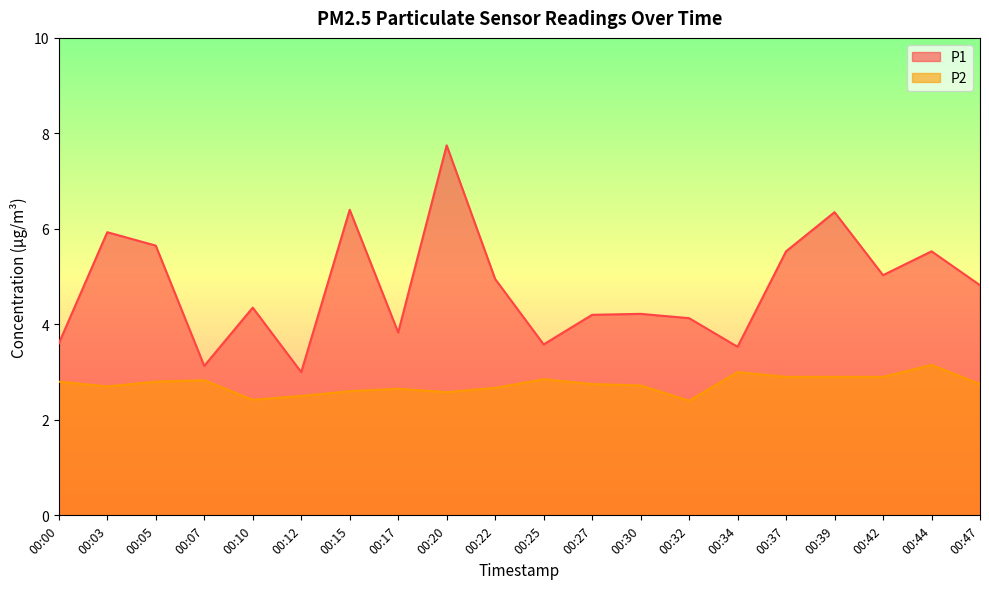

True or false: P1 and P2 intersect in this chart.

False